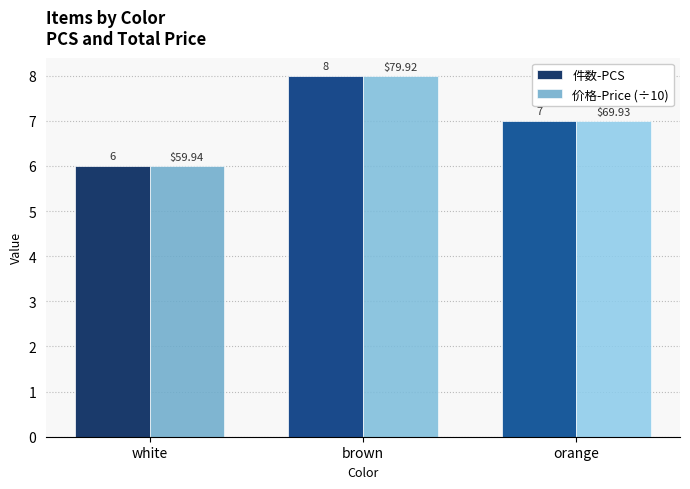

What is the label of the 3rd bar from the left?

orange